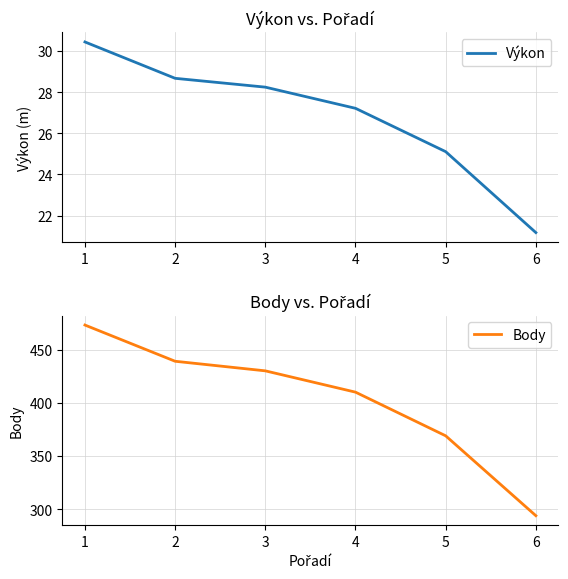

Rank the series by their maximum value, from highest to lowest.

Body, Výkon